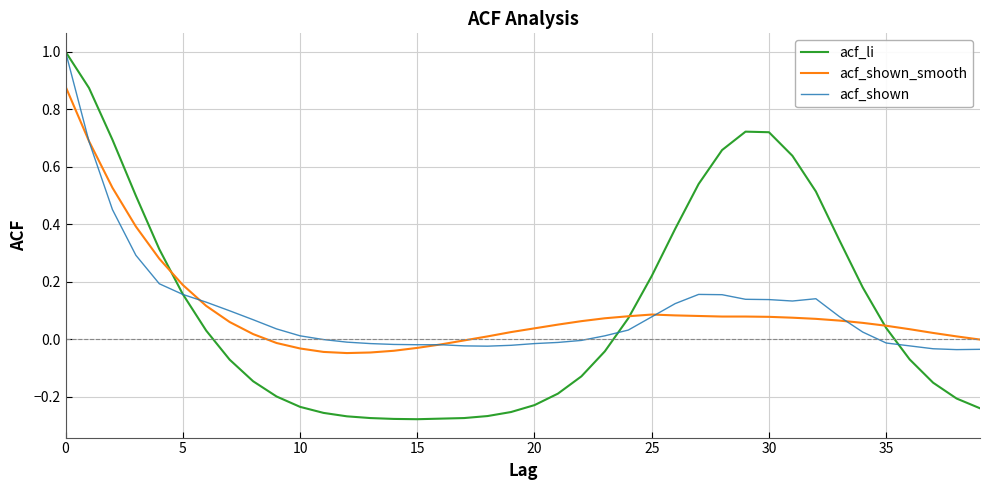

What is the maximum value shown in the chart?

1.0